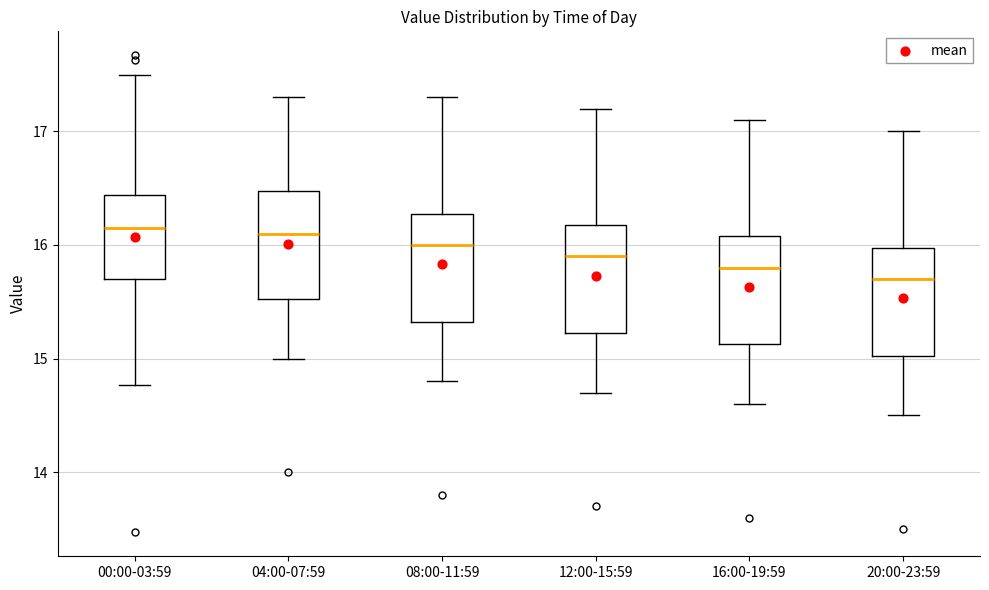

Reading left to right, read every box against the y-axis: the position of its median line, the range the box covers, and the ends of its whiskers. The values are not printed on the chart, so give them approximately, as read against the axis.

00:00-03:59: median 16.2, box 15.7 to 16.4, whiskers 14.8 to 17.5
04:00-07:59: median 16.1, box 15.5 to 16.5, whiskers 15.0 to 17.3
08:00-11:59: median 16.0, box 15.3 to 16.3, whiskers 14.8 to 17.3
12:00-15:59: median 15.9, box 15.2 to 16.2, whiskers 14.7 to 17.2
16:00-19:59: median 15.8, box 15.1 to 16.1, whiskers 14.6 to 17.1
20:00-23:59: median 15.7, box 15.0 to 16.0, whiskers 14.5 to 17.0